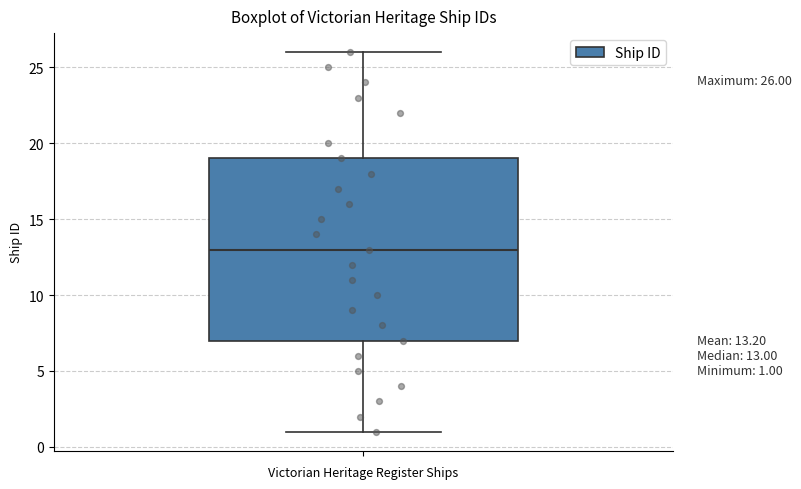

Where does the lower whisker of the box end on the y-axis? The values are not printed on the chart, so give them approximately, as read against the axis.

1